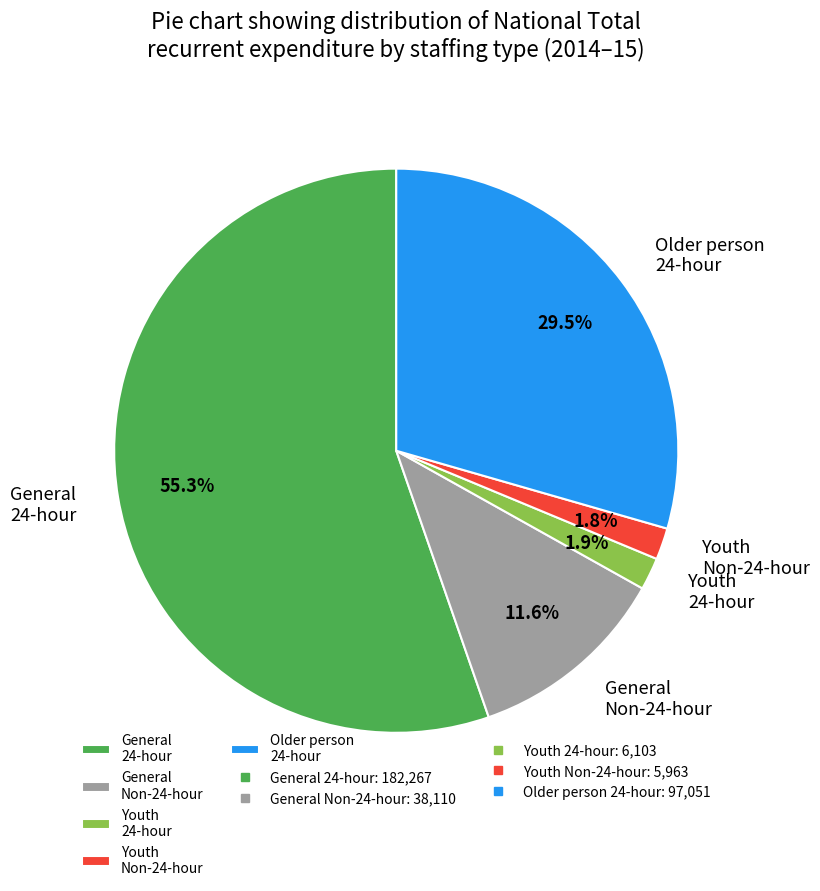

To the nearest percent, what is the average slice percentage?

20%